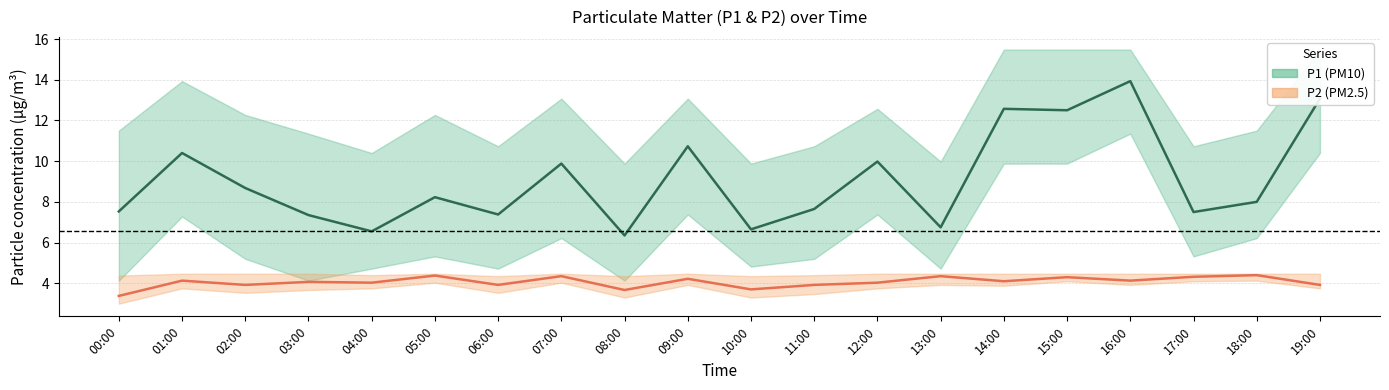

What is the greatest value displayed?

13.9